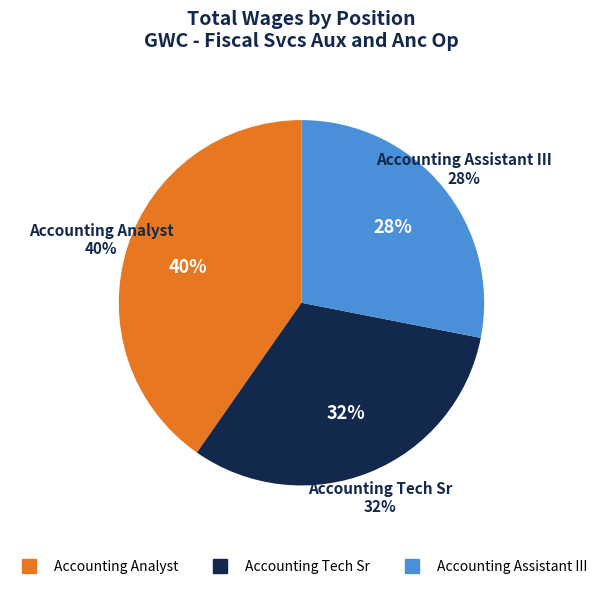

Approximately how many times larger is the value at Accounting Analyst compared to Accounting Tech Sr?

1.3